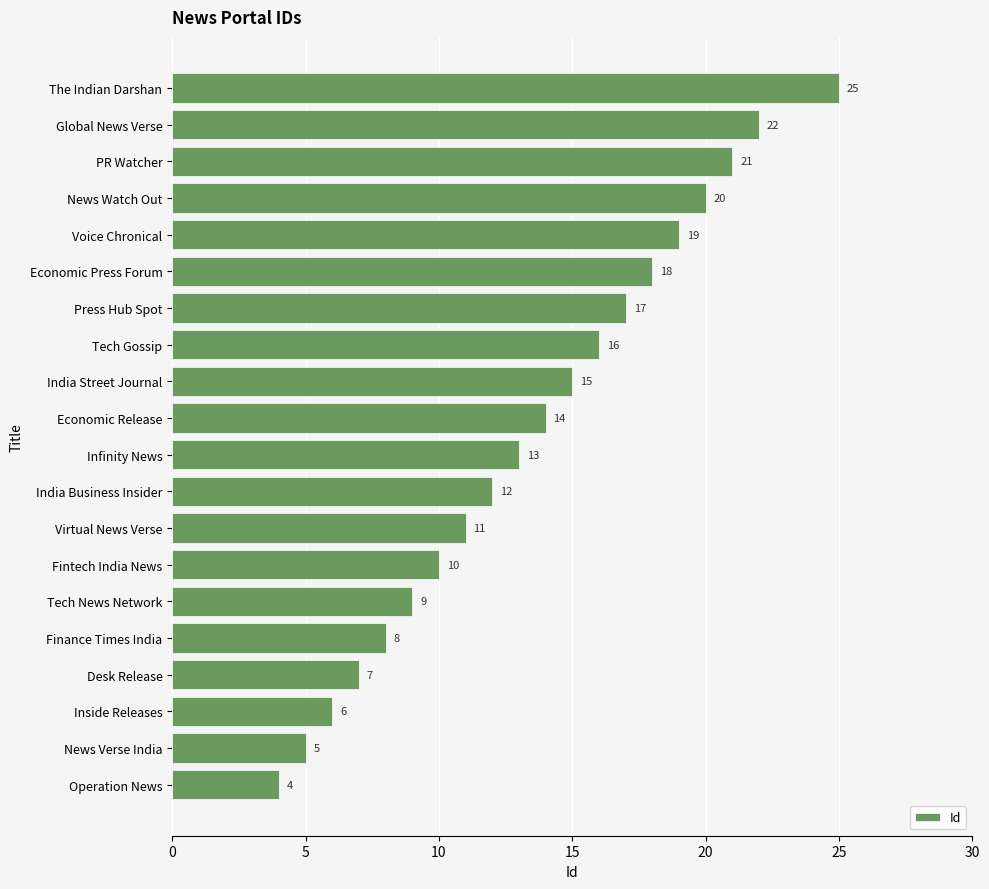

Rank the categories by value from lowest to highest.

Operation News, News Verse India, Inside Releases, Desk Release, Finance Times India, Tech News Network, Fintech India News, Virtual News Verse, India Business Insider, Infinity News, Economic Release, India Street Journal, Tech Gossip, Press Hub Spot, Economic Press Forum, Voice Chronical, News Watch Out, PR Watcher, Global News Verse, The Indian Darshan